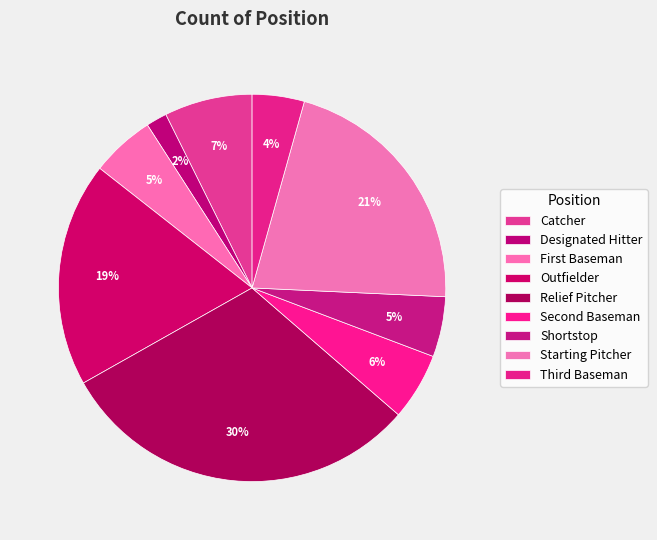

True or false: Designated Hitter accounts for 2% of the total.

True